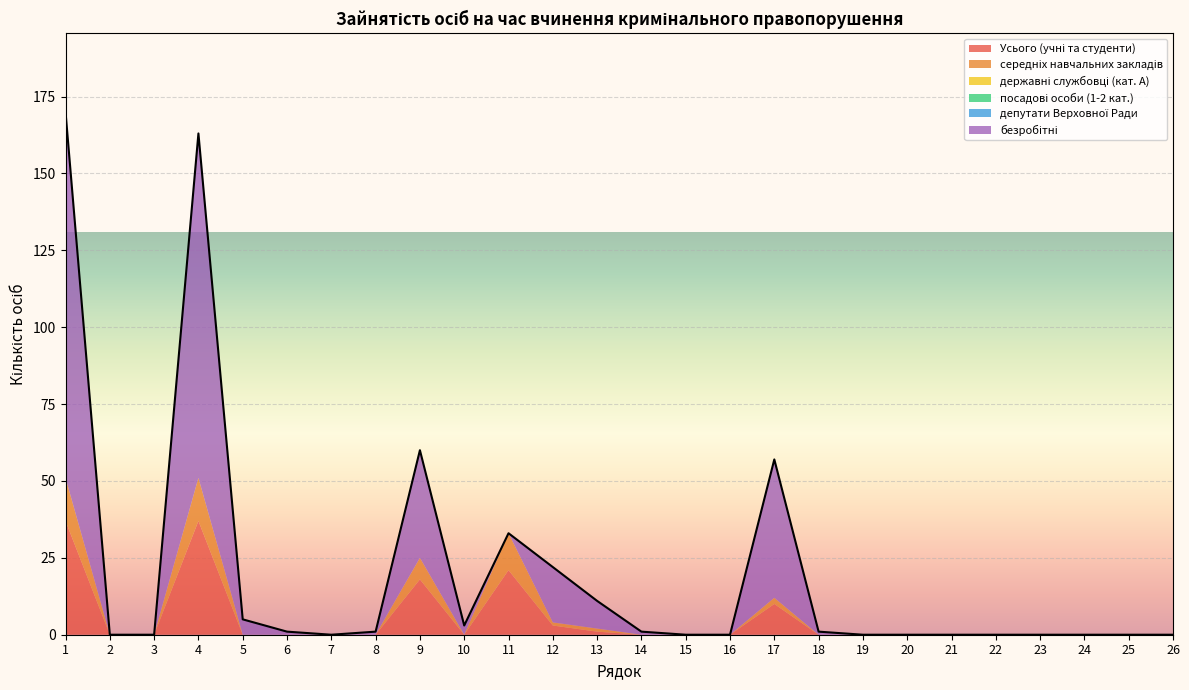

Which category has the highest value in the безробітні series?

1